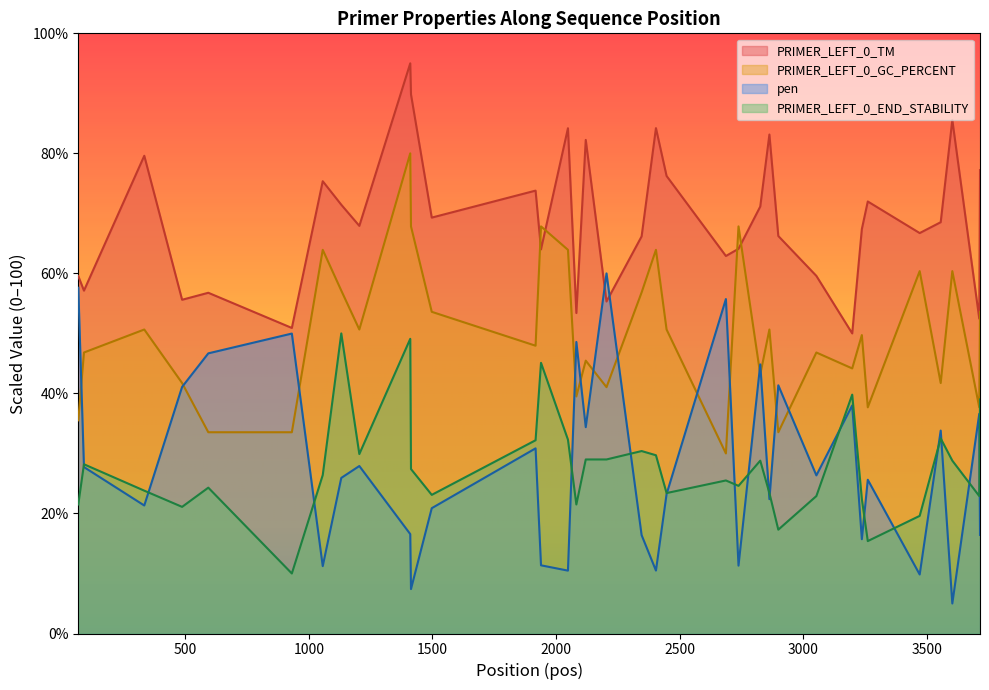

How many interior local valleys does the pen series have?

12